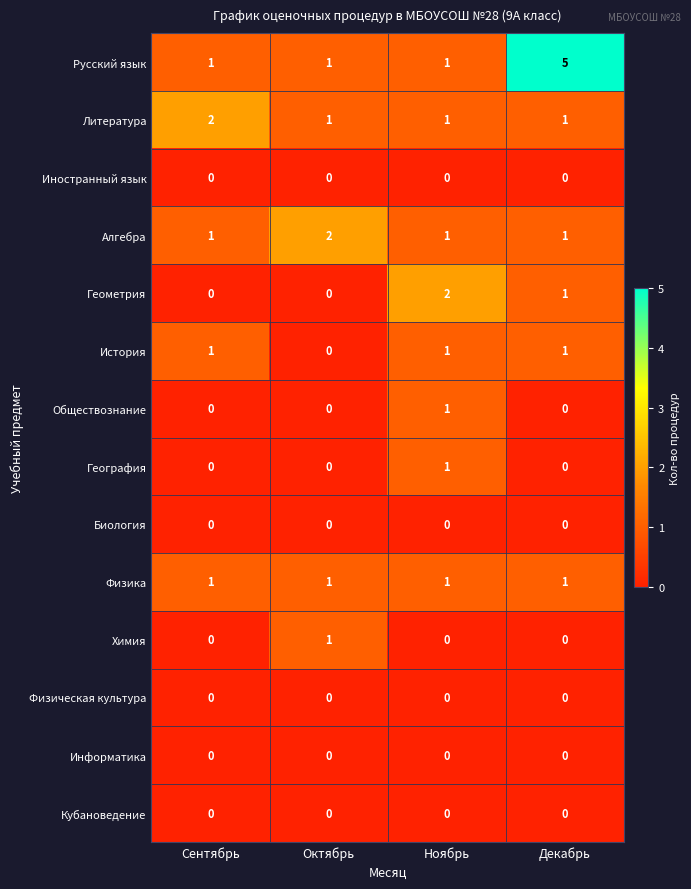

Count the number of data series in this chart.

14